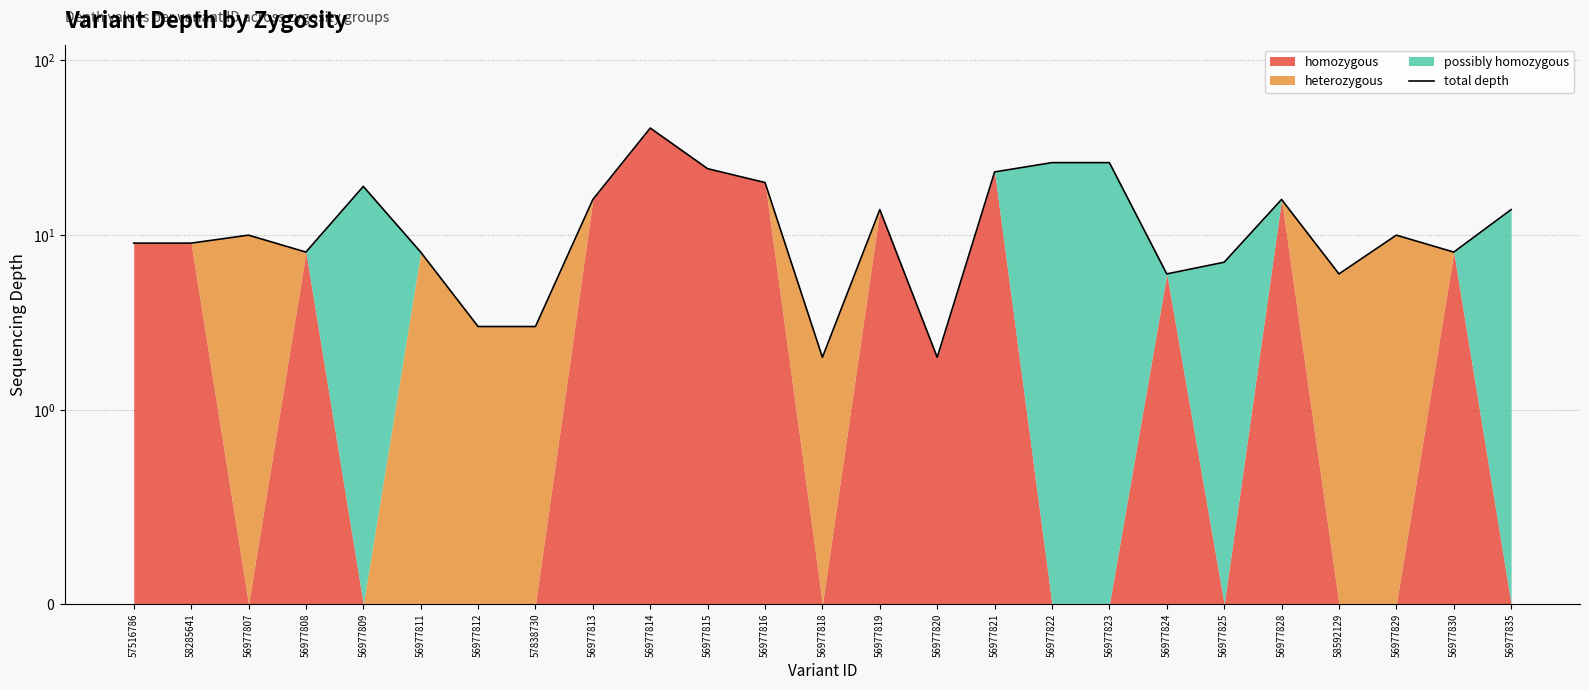

Does the chart display data point markers on the line(s)?

No